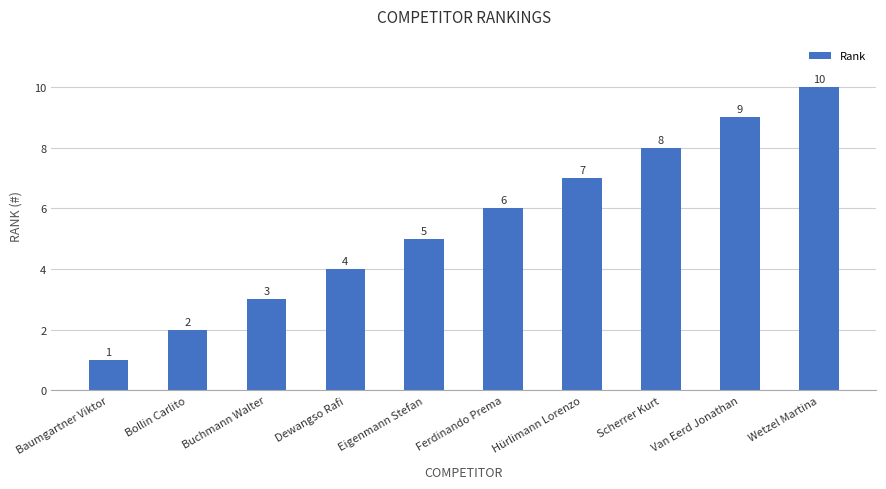

List the labels in order of value, smallest first.

Baumgartner Viktor, Bollin Carlito, Buchmann Walter, Dewangso Rafi, Eigenmann Stefan, Ferdinando Prema, Hürlimann Lorenzo, Scherrer Kurt, Van Eerd Jonathan, Wetzel Martina